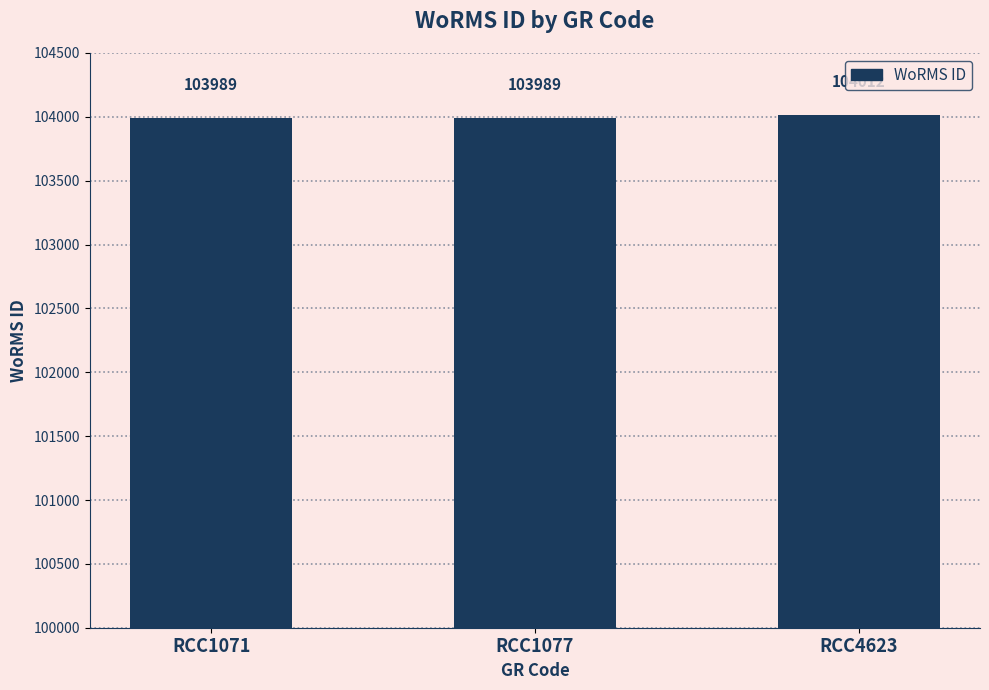

How many data points are above 103989?

1